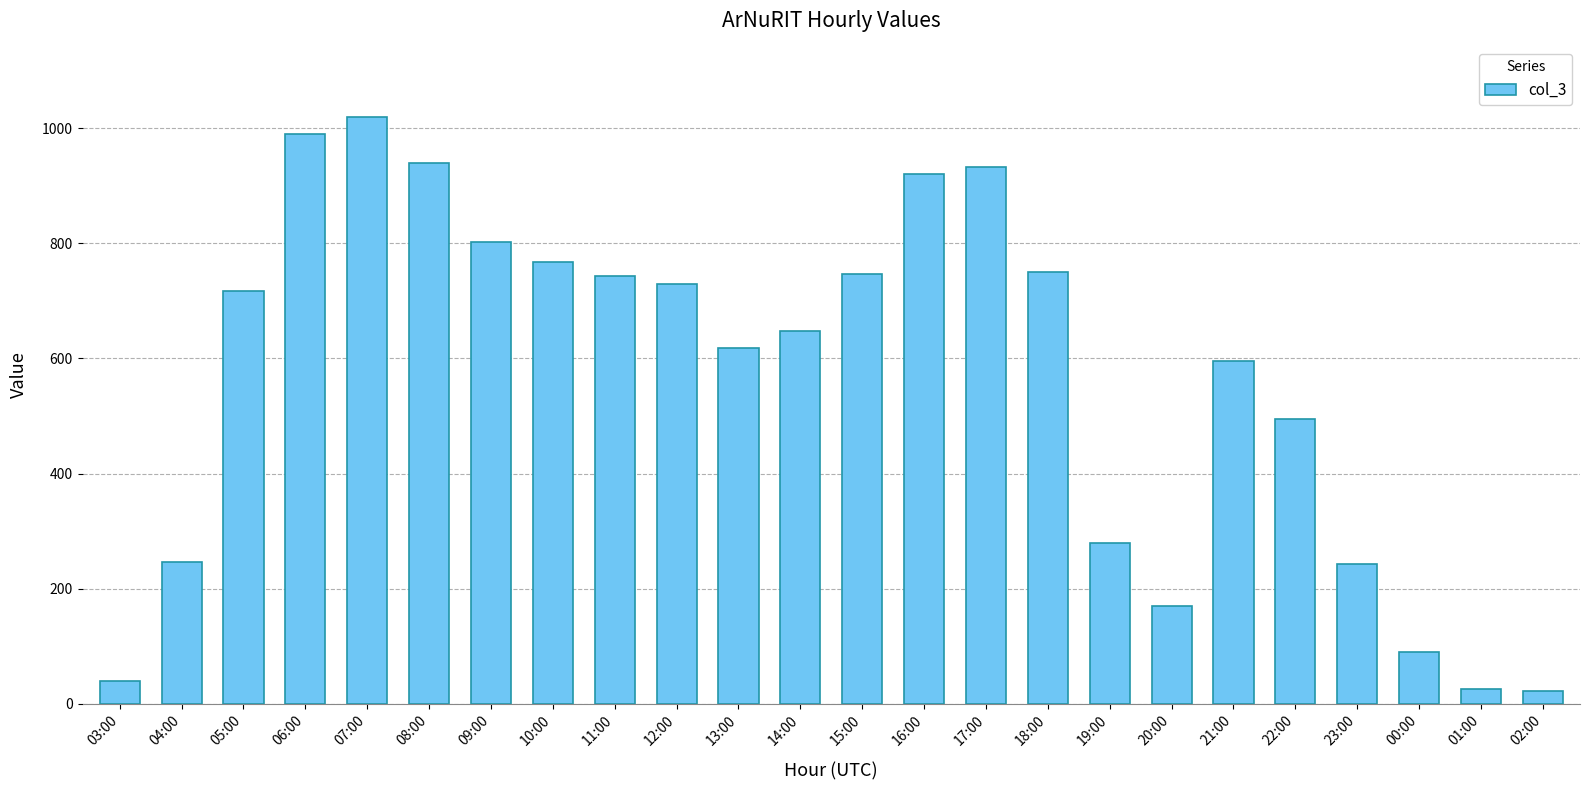

What is the value of the 1st bar from the left?

39